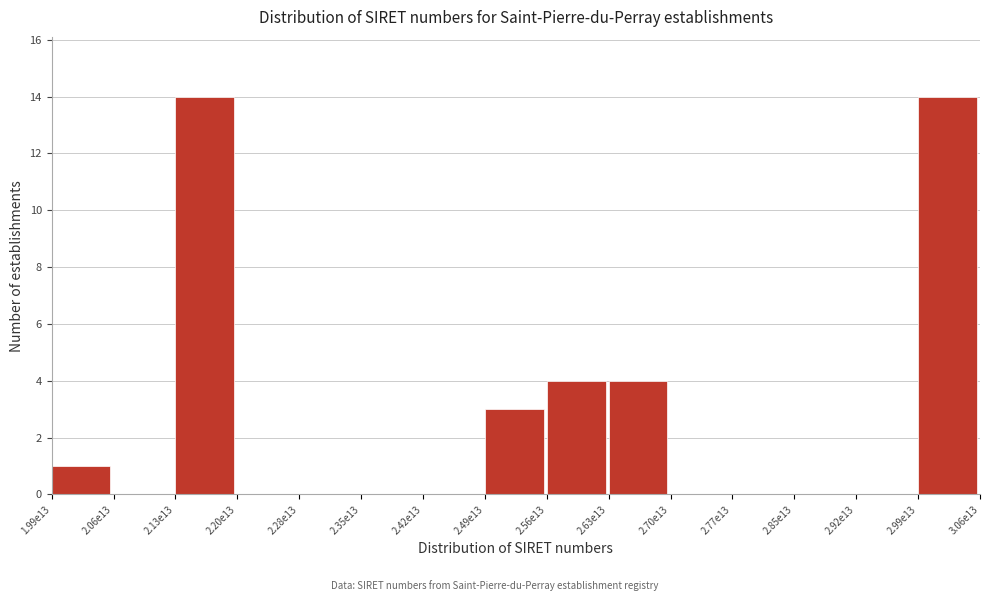

Reading left to right, transcribe all the data shown in this chart.

1.99e13=1	2.06e13=0	2.13e13=14	2.20e13=0	2.28e13=0	2.35e13=0	2.42e13=0	2.49e13=3	2.56e13=4	2.63e13=4	2.70e13=0	2.77e13=0	2.85e13=0	2.92e13=0	2.99e13=14